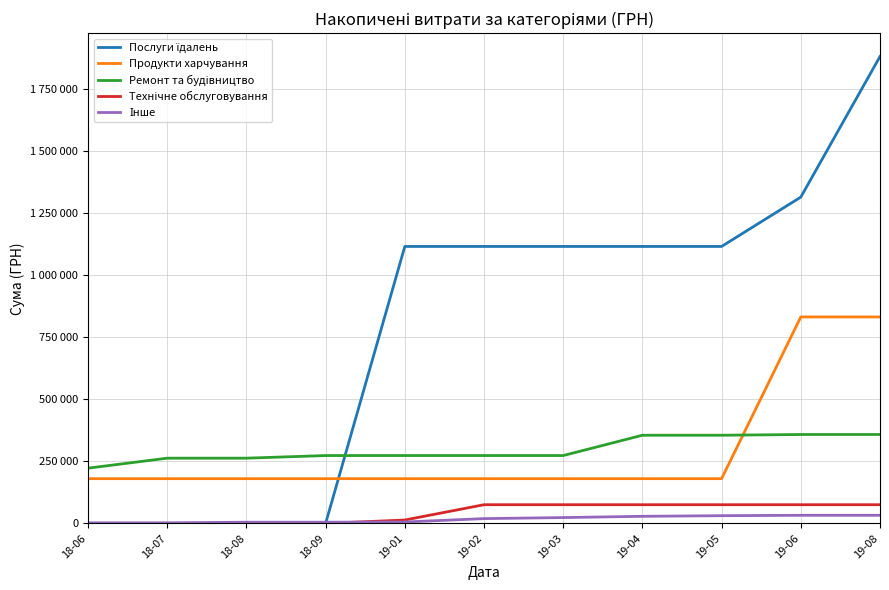

Does the chart have visible grid lines?

Yes